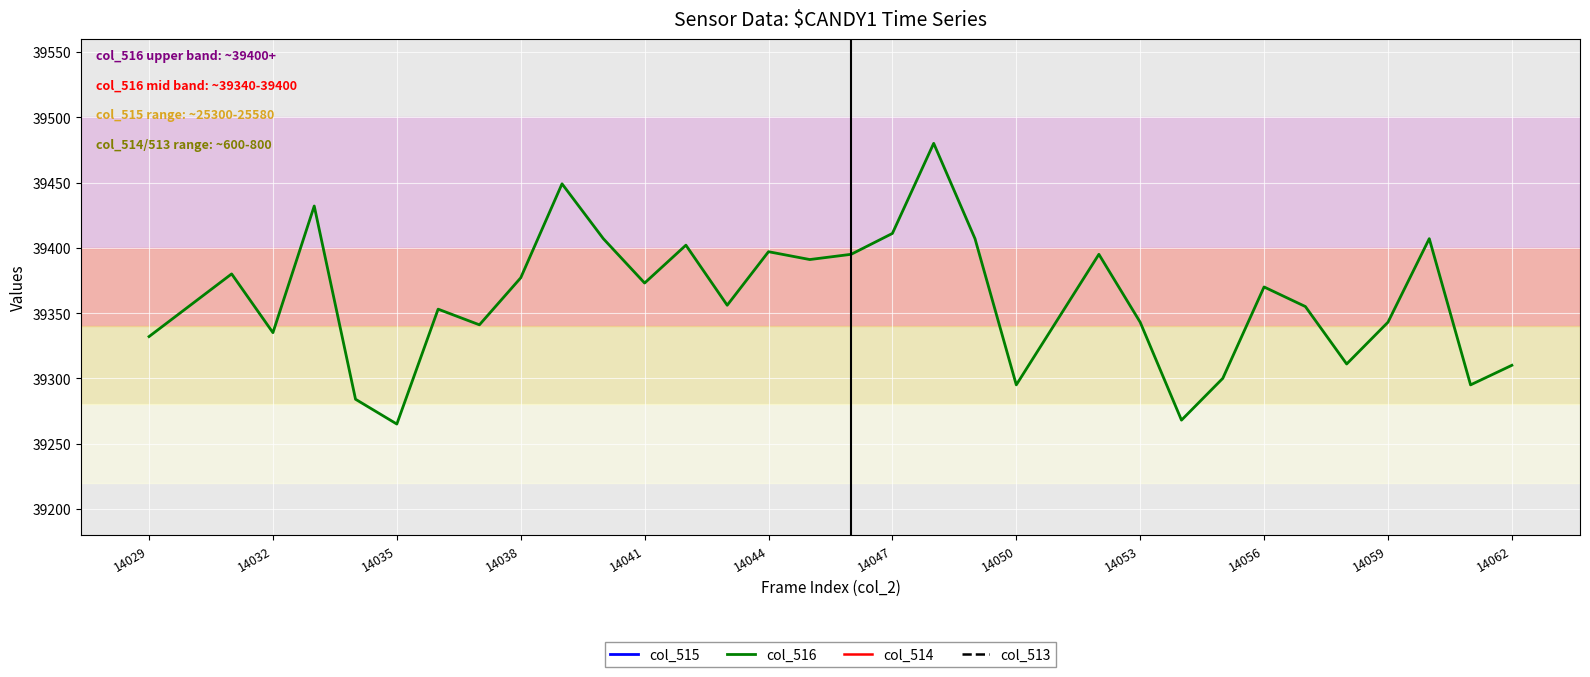

Which series reaches the maximum Y coordinate?

col_516